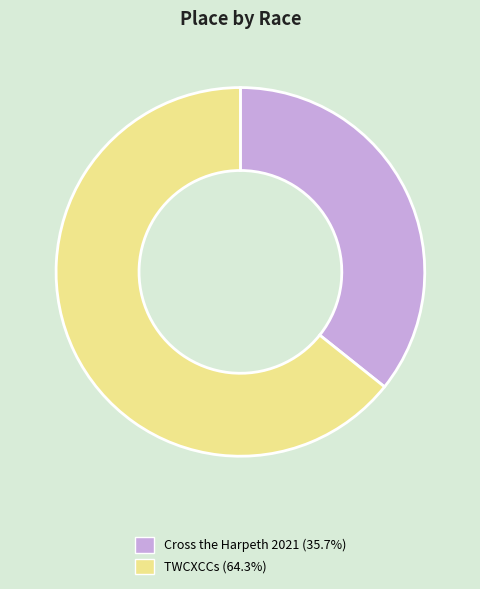

Is the sum of Cross the Harpeth 2021 (35.7%) and TWCXCCs (64.3%) greater than half?

Yes